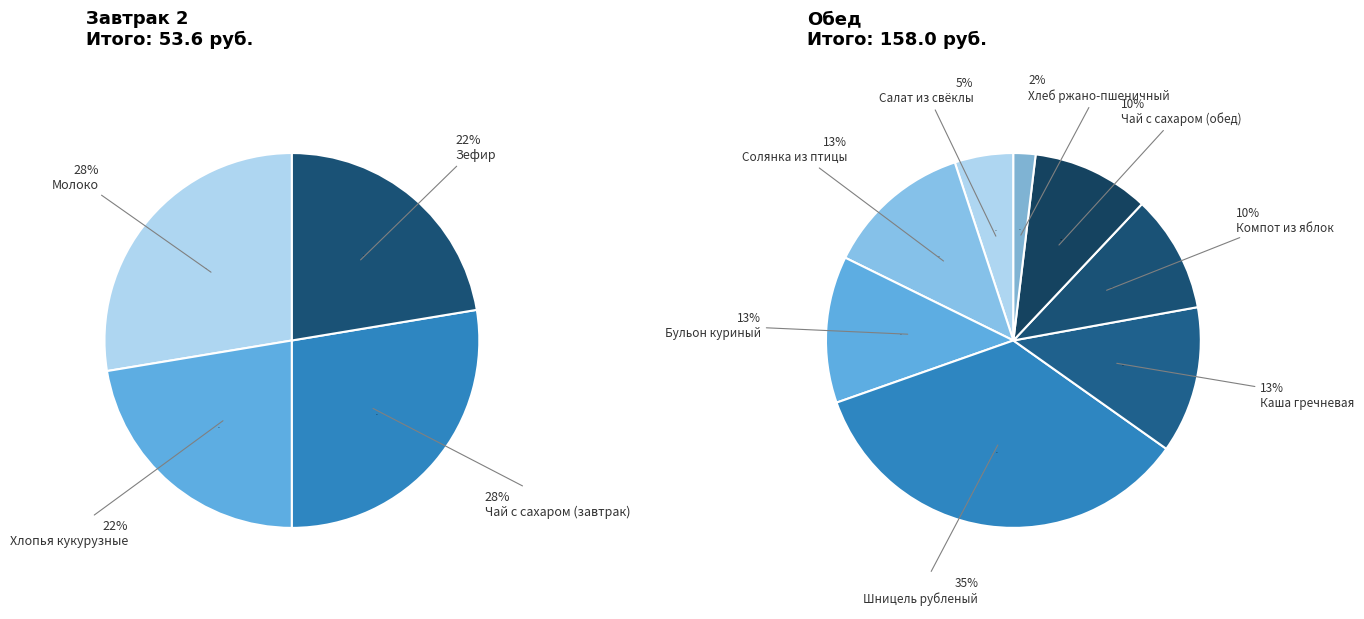

Which slice is the largest?

Шницель рубленый